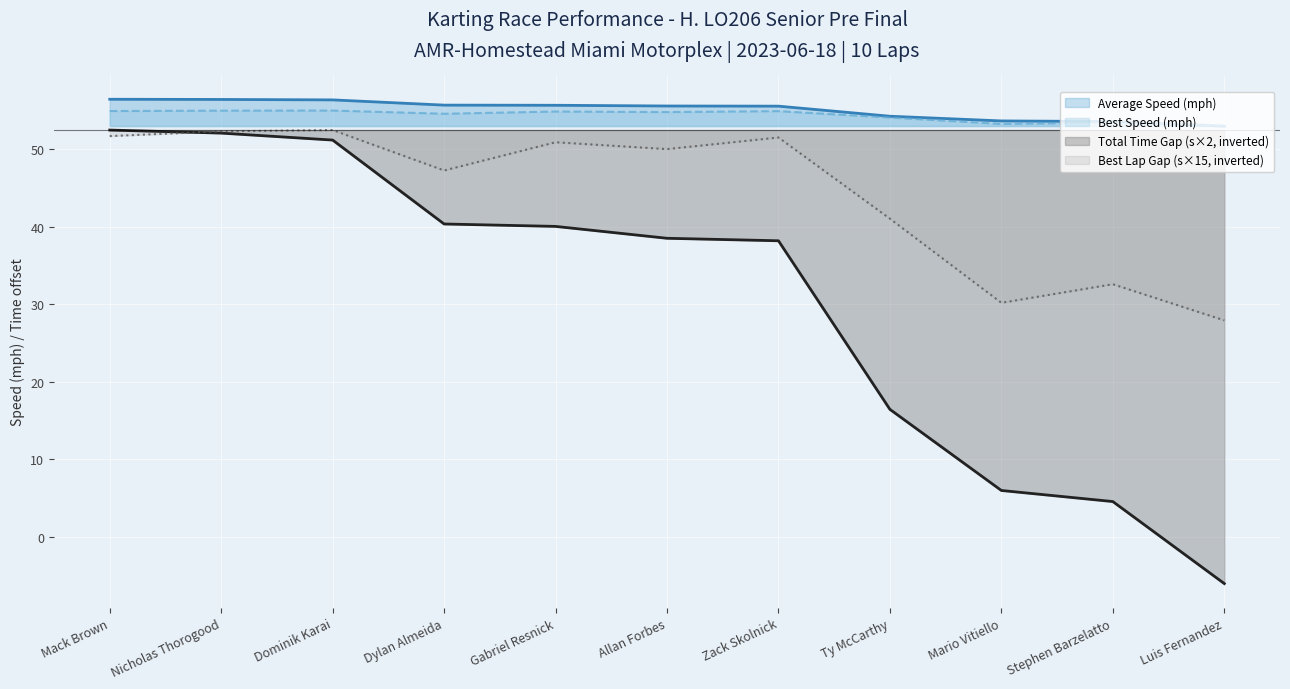

The value of Average Speed (mph) at Stephen Barzelatto is 53.6. True or false?

True